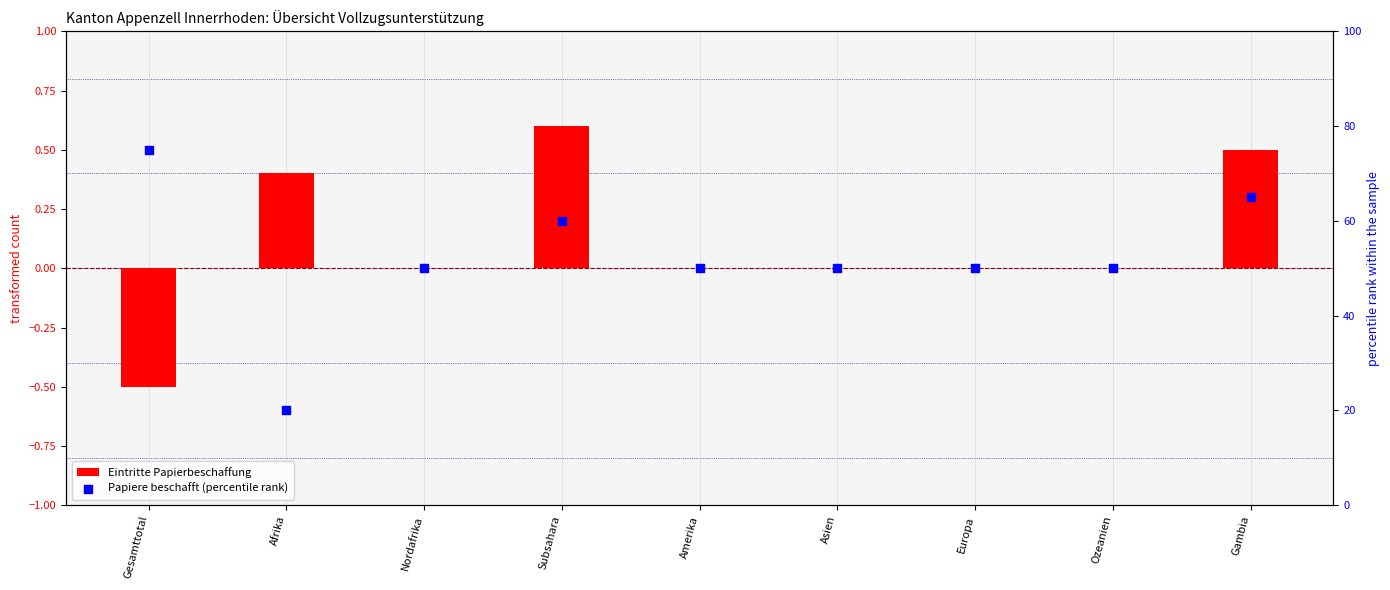

Which series has the widest spread of Y values?

Papiere beschafft (percentile rank)